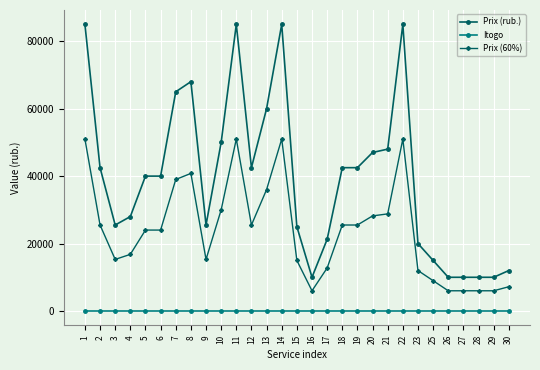

At how many categories does at least one series exceed 72499?

4